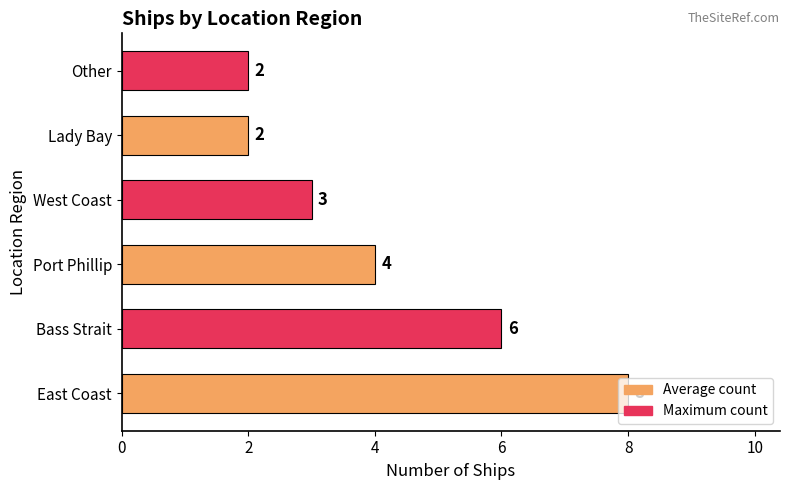

What is the greatest value displayed?

8